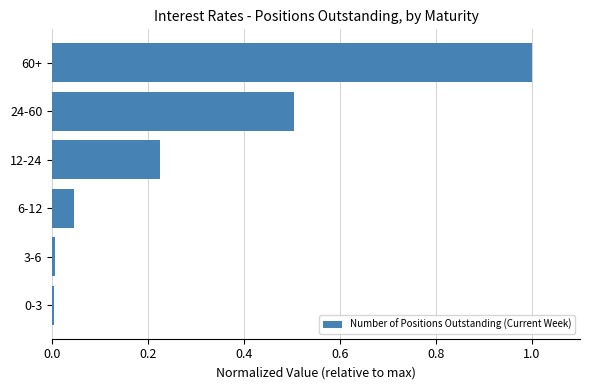

What is the change in value from 6-12 to 12-24?

+0.2